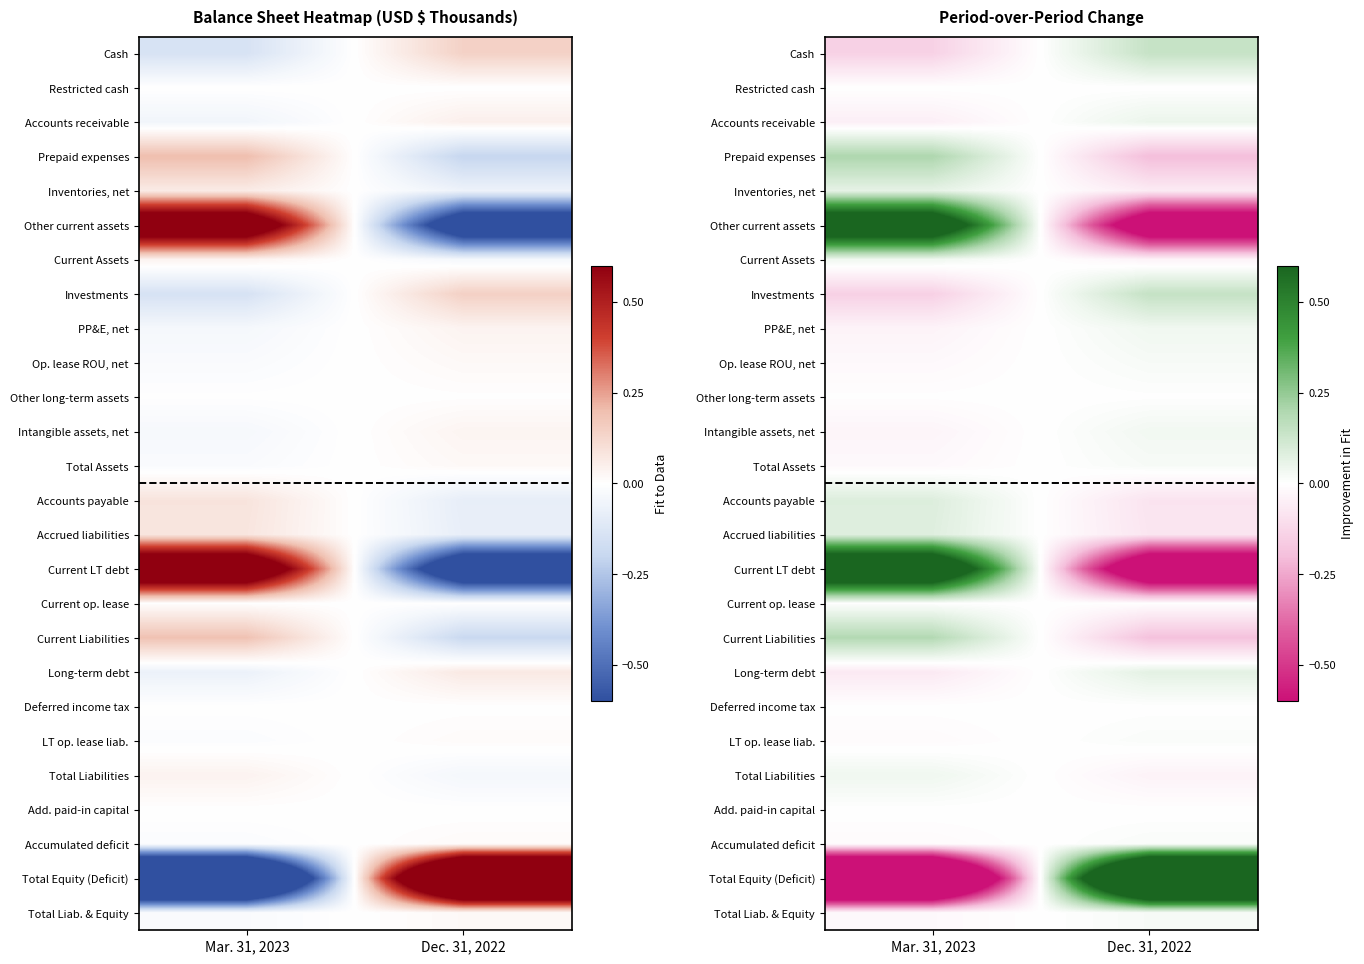

At Mar. 31, 2023, list the series in order from largest to smallest.

Current LT debt, Other current assets, Prepaid expenses, Current Liabilities, Accounts payable, Accrued liabilities, Inventories, net, Current Assets, Total Liabilities, Current op. lease, Add. paid-in capital, Restricted cash, Deferred income tax, Other long-term assets, LT op. lease liab., Accumulated deficit, Op. lease ROU, net, Total Assets, Total Liab. & Equity, Intangible assets, net, PP&E, net, Accounts receivable, Long-term debt, Cash, Investments, Total Equity (Deficit)